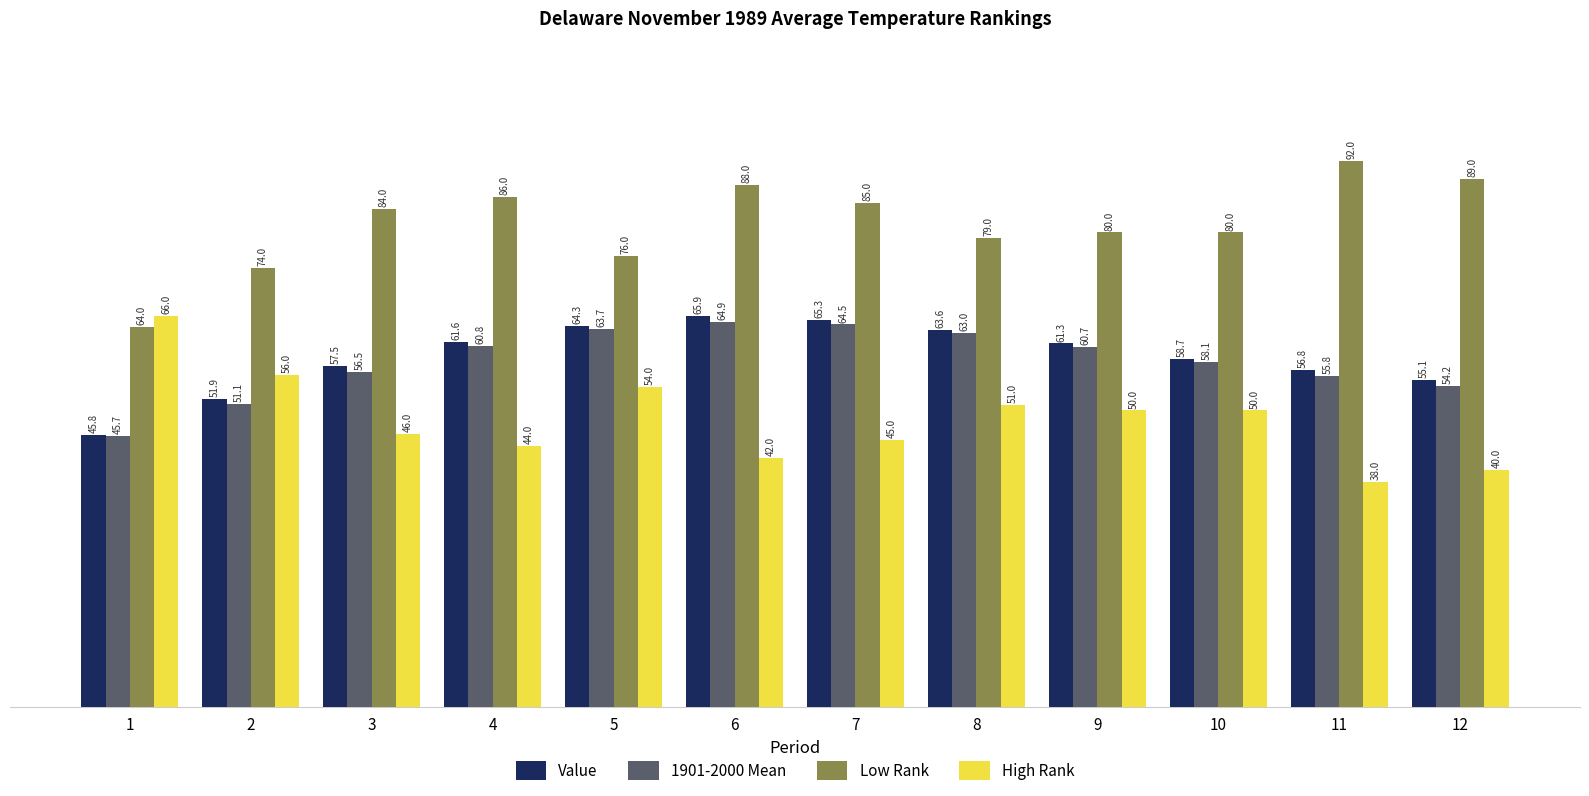

Between 7 and 10, which series saw the biggest shift?

Value